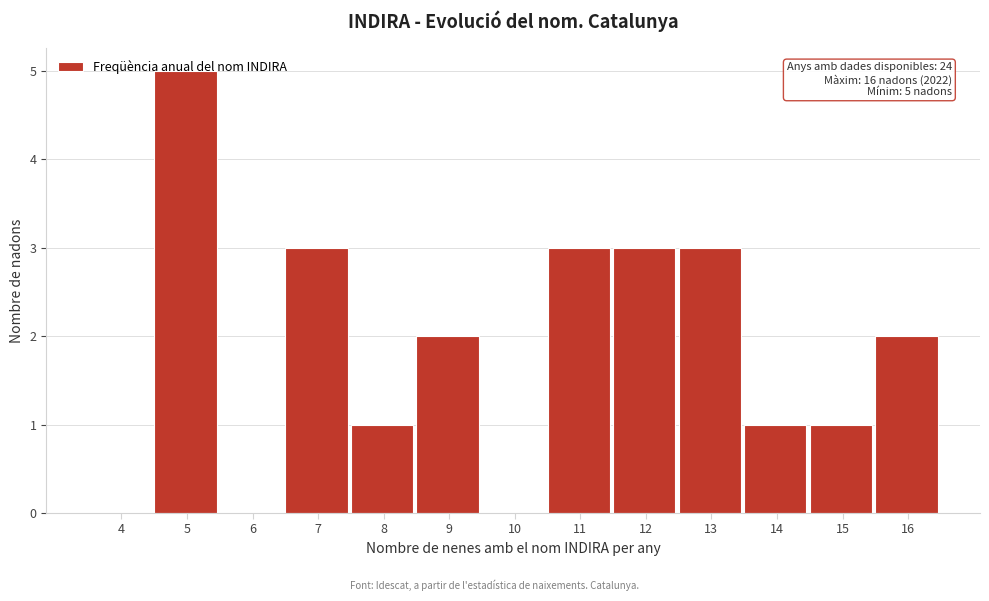

What is the sum of the values at 7 and 16?

5